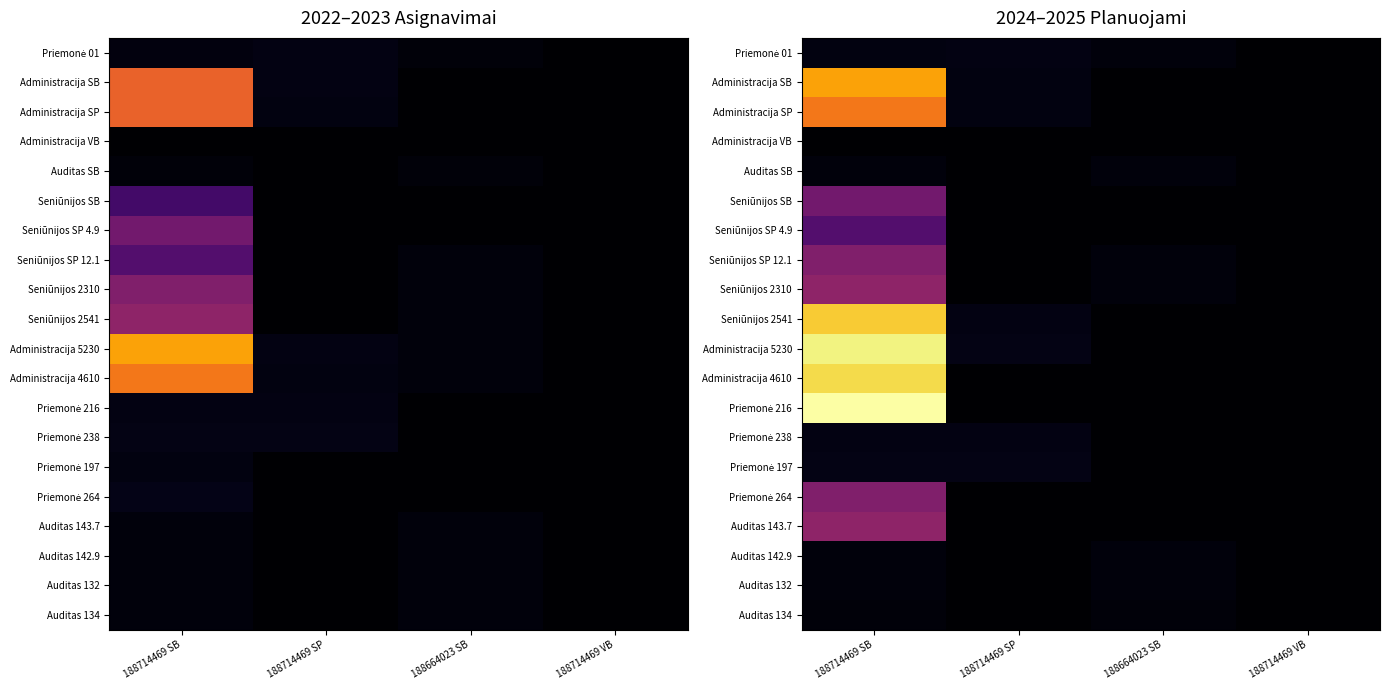

Is it true that Administracija SP equals 4610.5 at 188714469 SB?

True